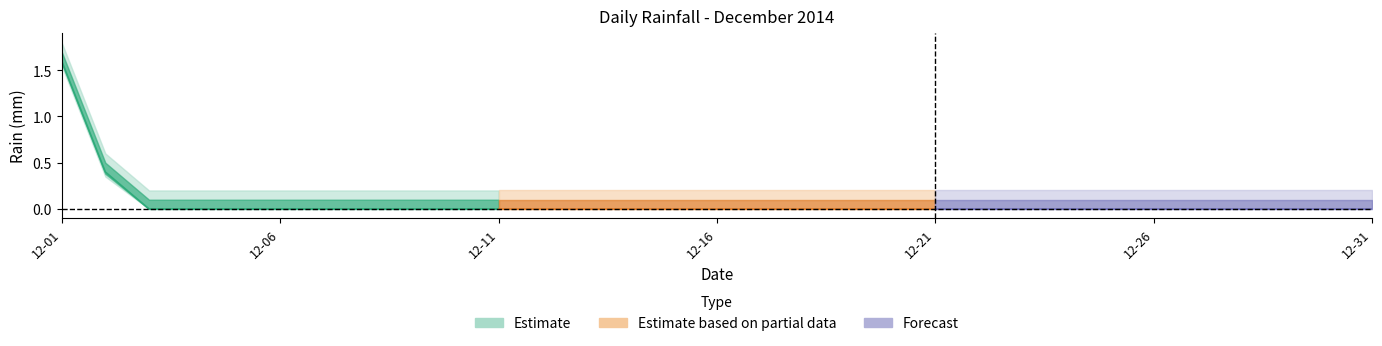

Is it true that the value at 2014-12-25 is 0.0?

True